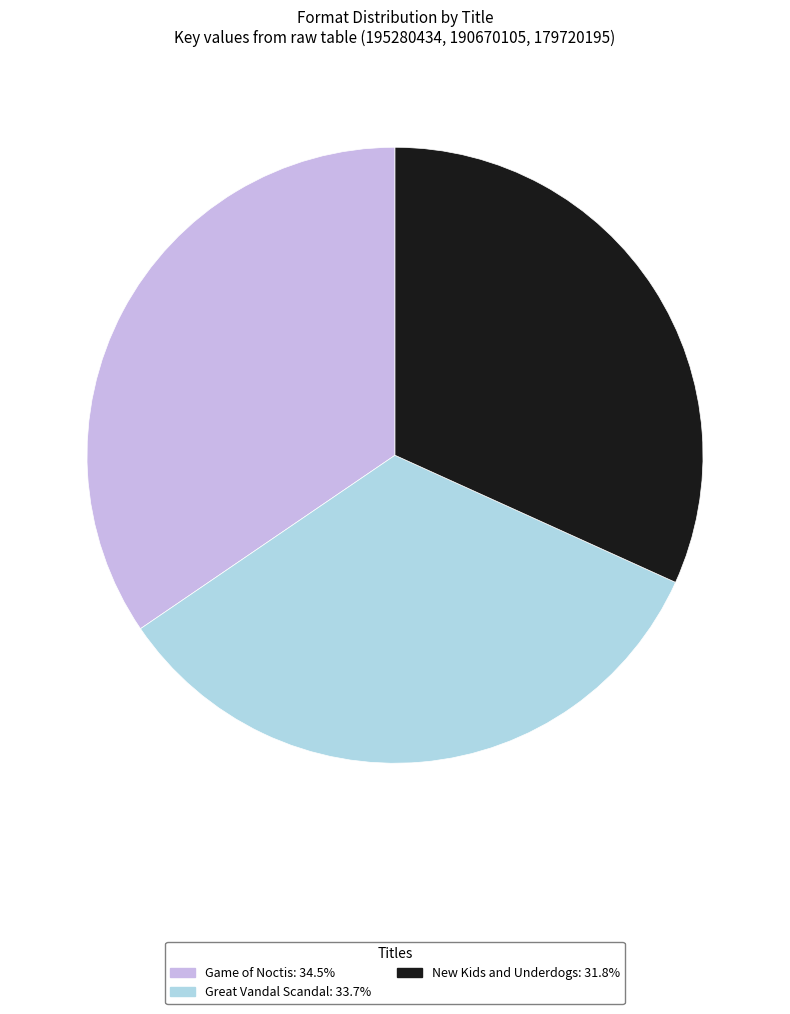

Is there a majority slice in this chart?

No